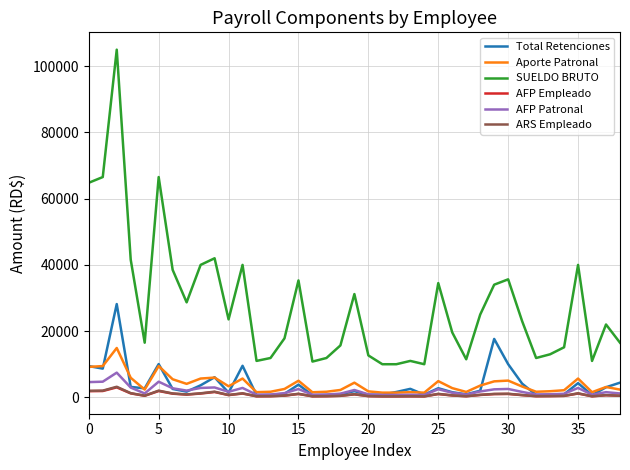

True or false: AFP Patronal and SUELDO BRUTO cross at least once.

False